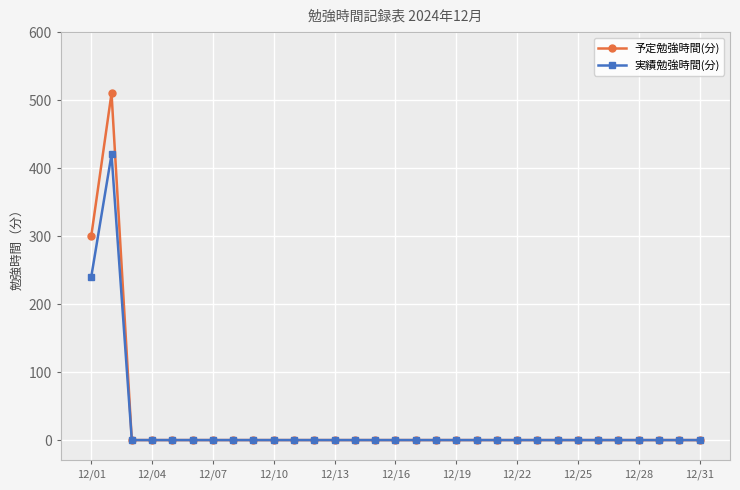

Which series has the widest spread of values?

予定勉強時間(分)